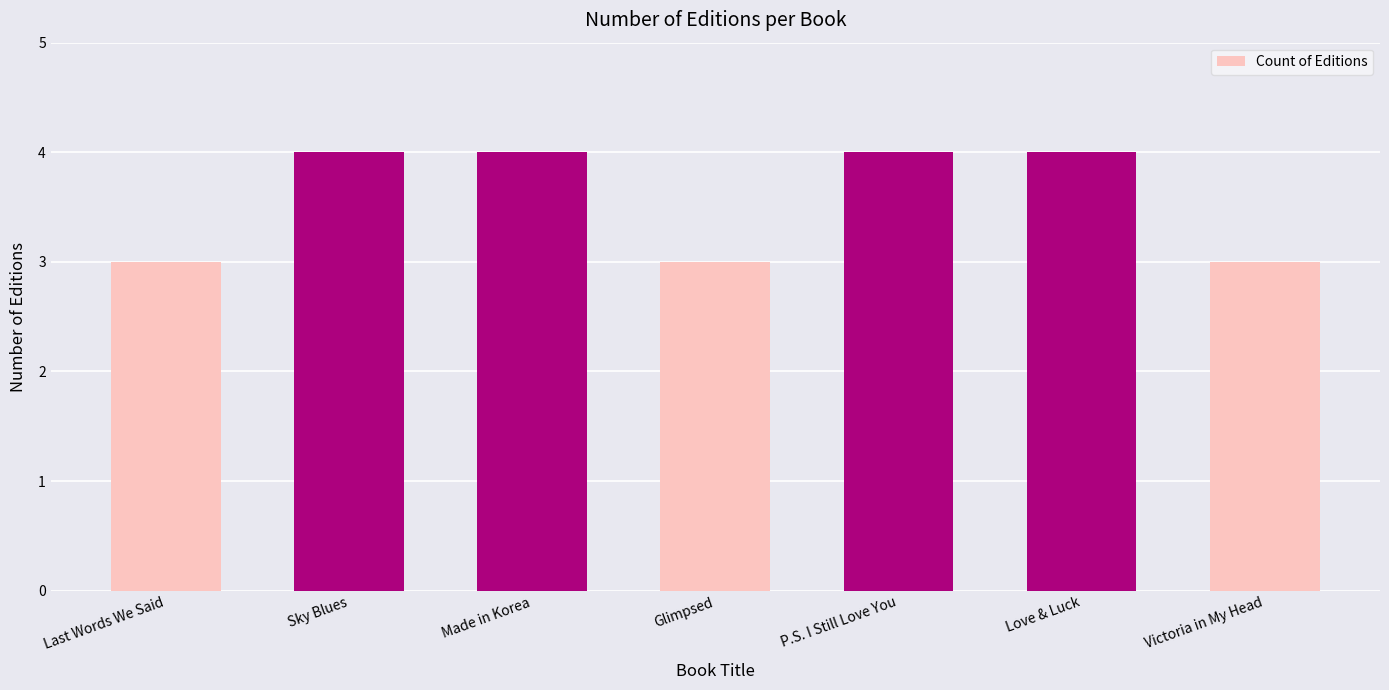

What position from the left is Glimpsed?

4